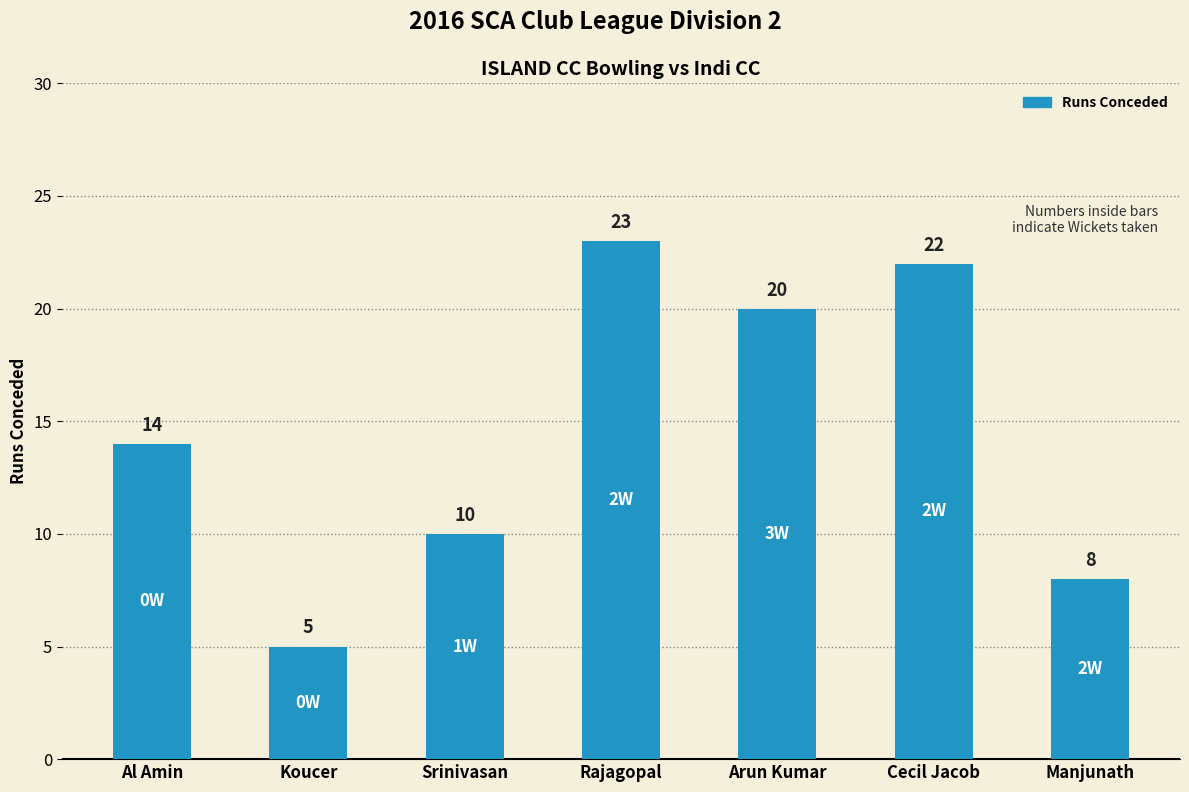

At which label is the value closest to 14?

Al Amin